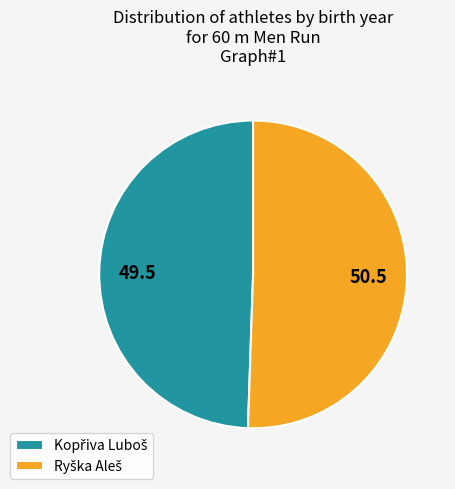

Is there a majority slice in this chart?

Yes